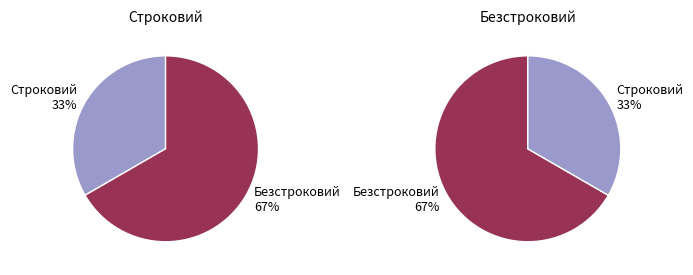

Rank the categories by value from lowest to highest.

Строковий, Безстроковий